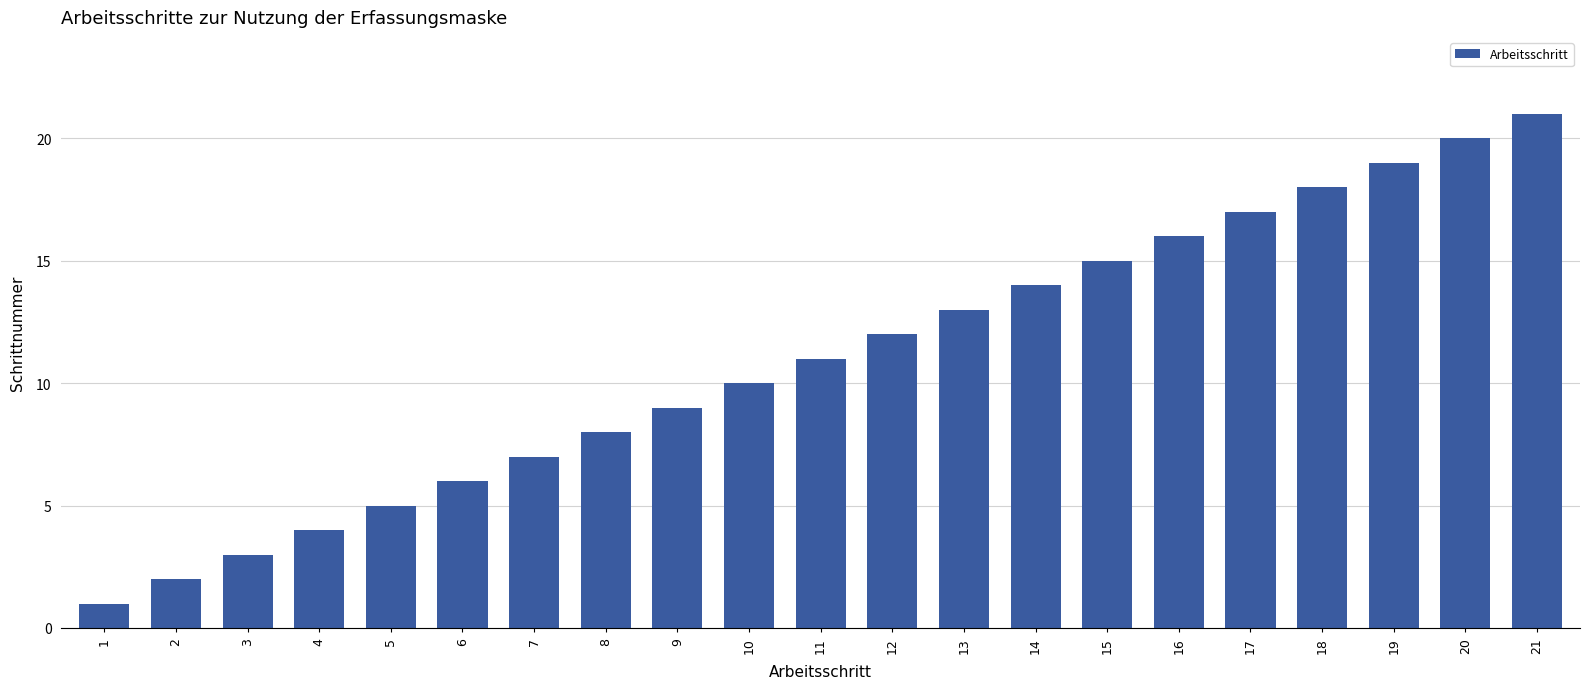

What is the ratio of the value at 21 to the value at 14?

1.5